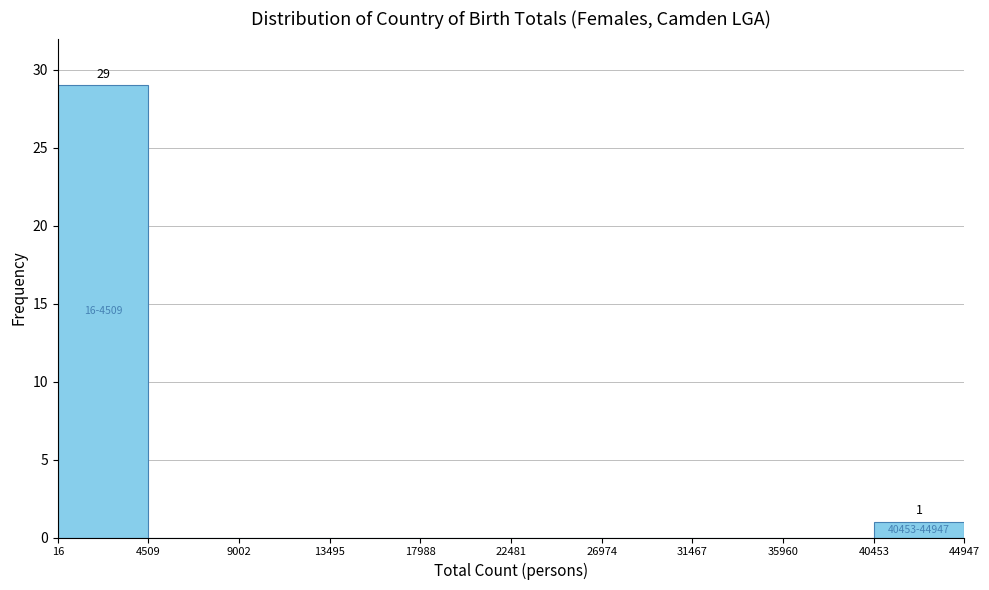

Over which range of the x-axis is the bar tallest?

16 to 4509